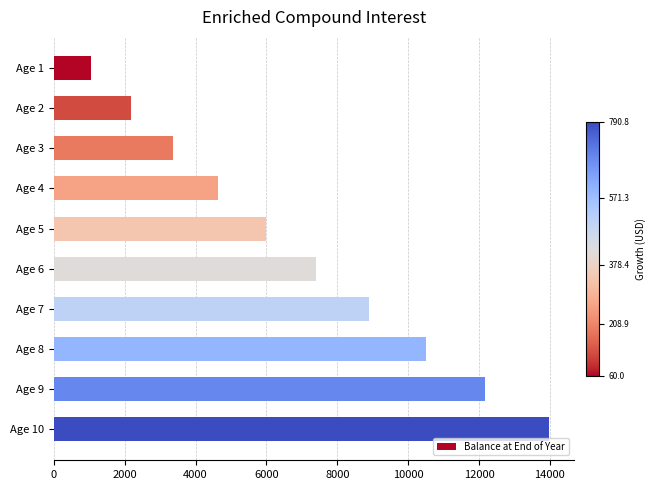

What is the value of the 9th bar from the top?

12180.8